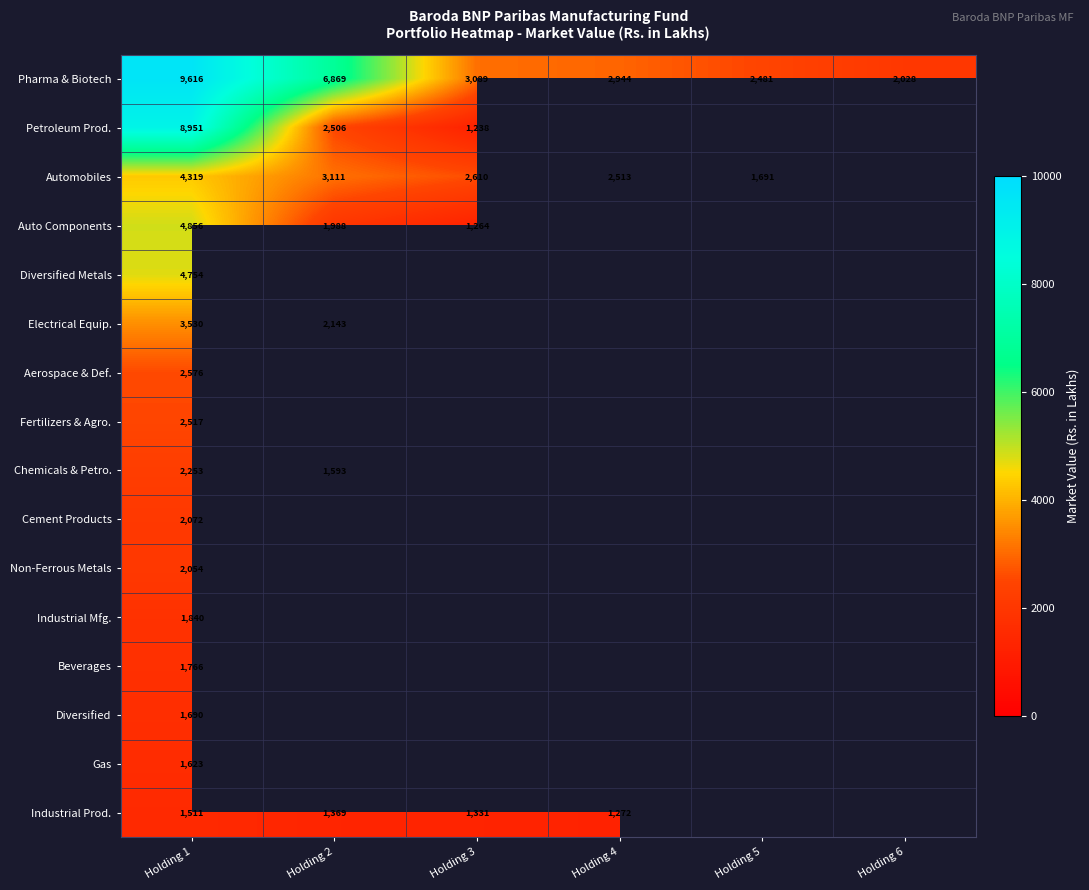

Which label corresponds to the smallest value in the chart?

Holding 3